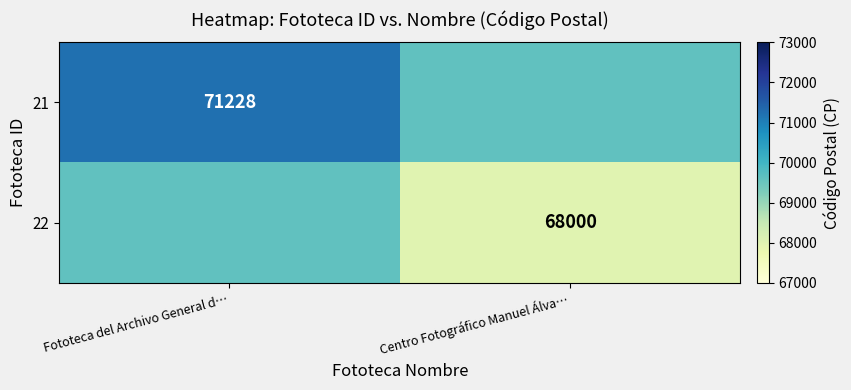

Which label corresponds to the largest value in the chart?

Fototeca del Archivo General d…